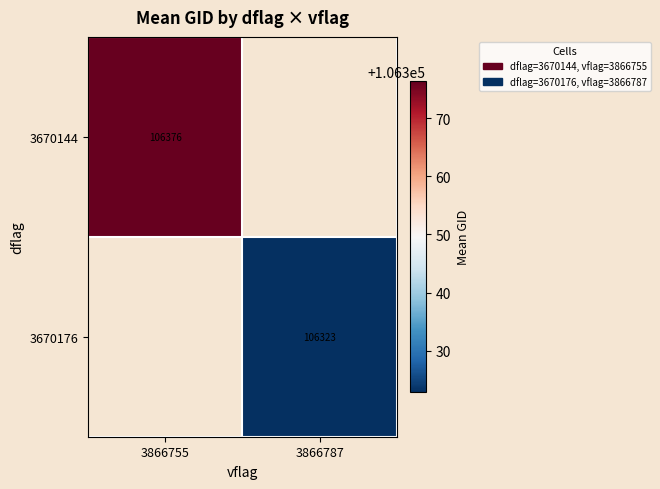

Is the value of 3670176 at 3866787 greater than the value of 3670144 at 3866755?

No